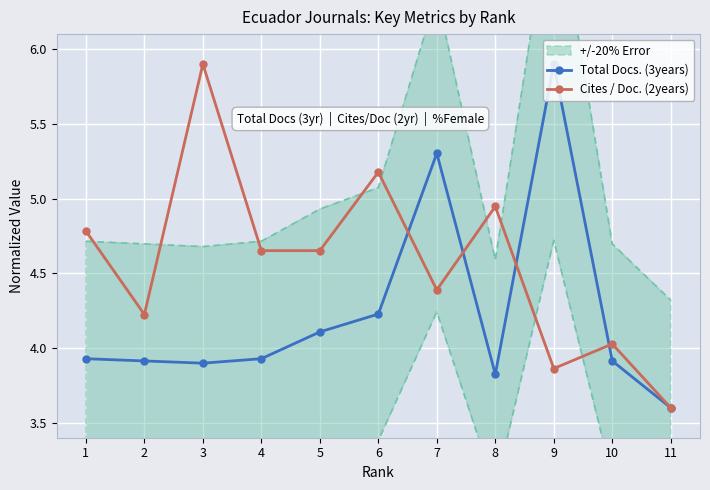

Rank the series at 11 from lowest to highest value.

Total Docs. (3years), Cites / Doc. (2years)